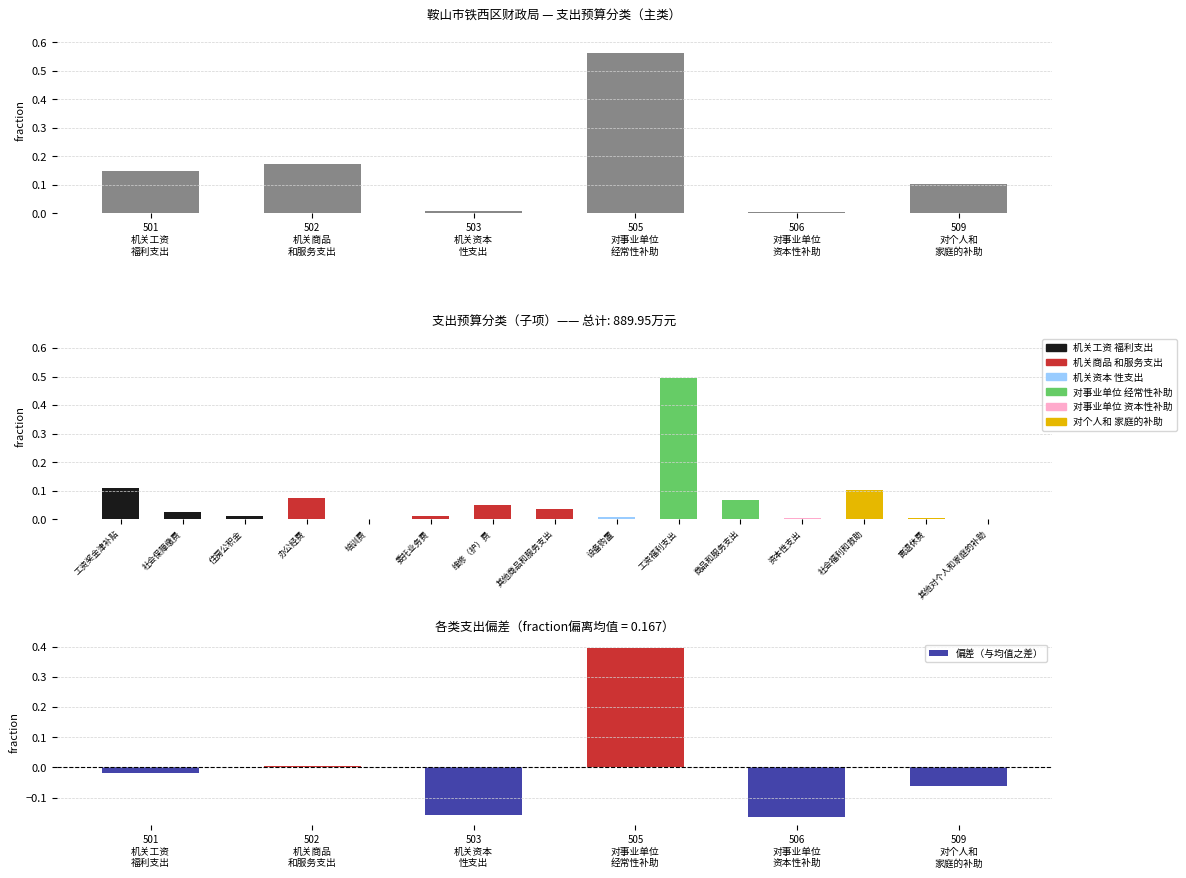

Does the chart contain any negative values?

Yes